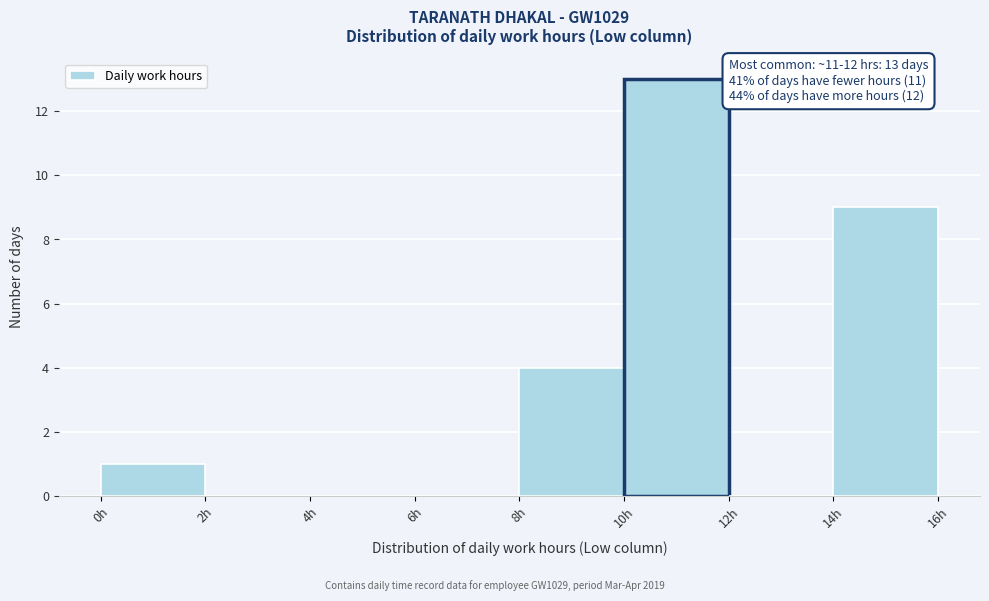

Over which range of the x-axis is the bar tallest?

10 to 12